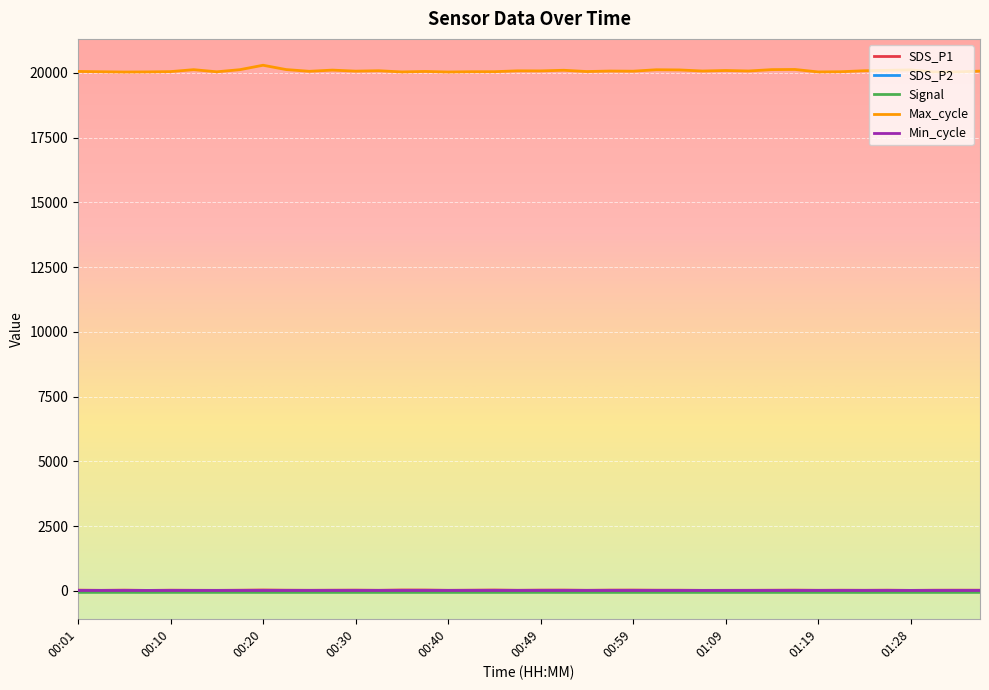

What are all the series names shown in the legend?

SDS_P1, SDS_P2, Signal, Max_cycle, Min_cycle